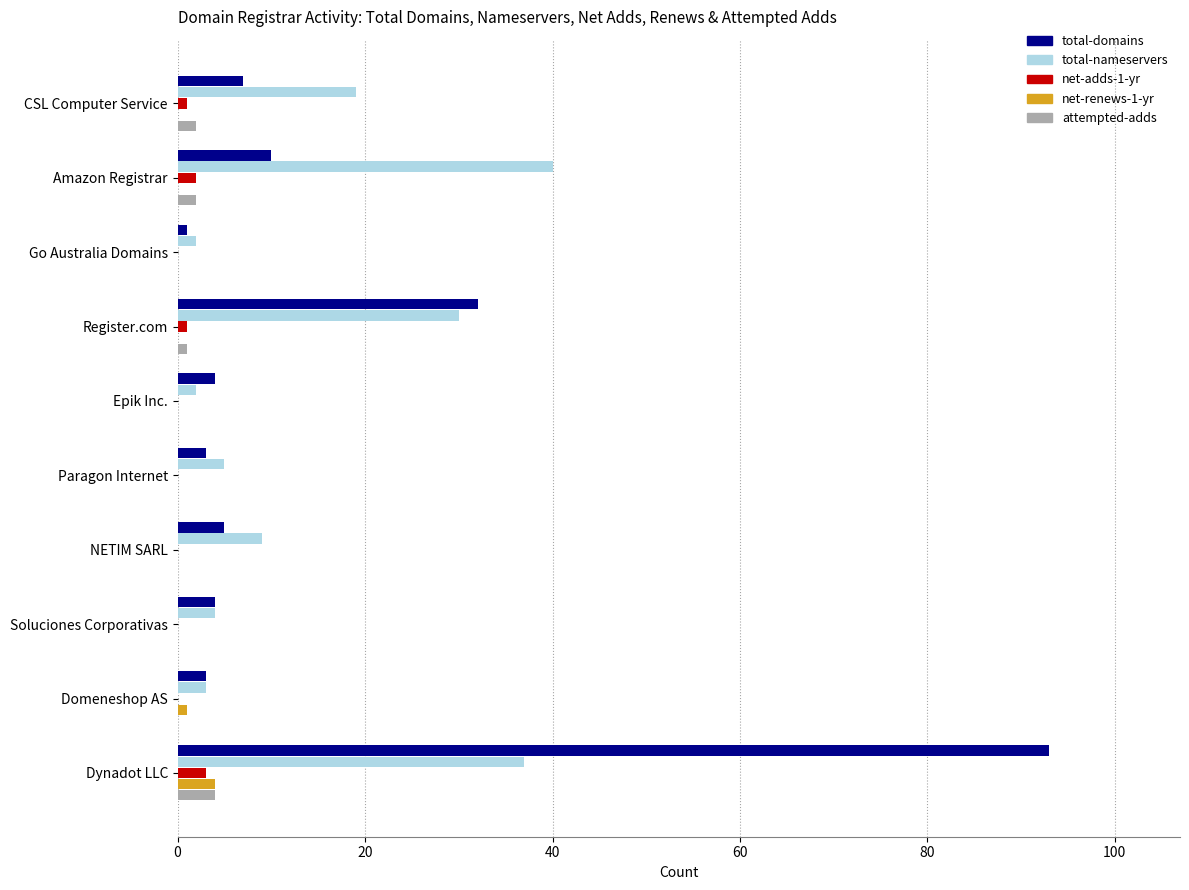

The total-nameservers series shows 3 at Domeneshop AS. True or false?

True